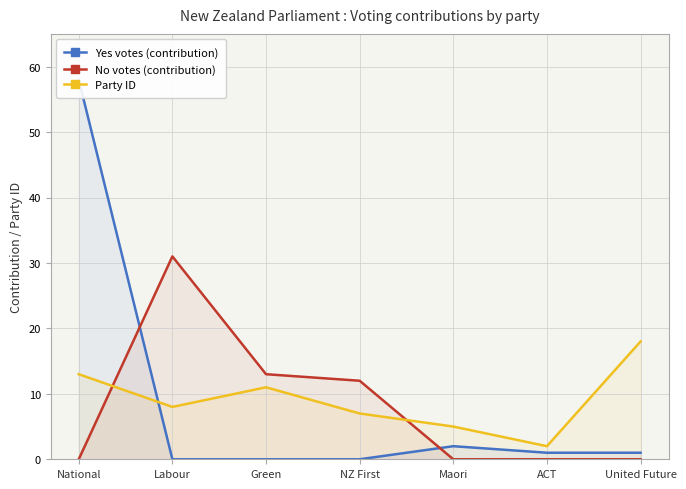

At which category does Party ID reach its first local valley?

Labour